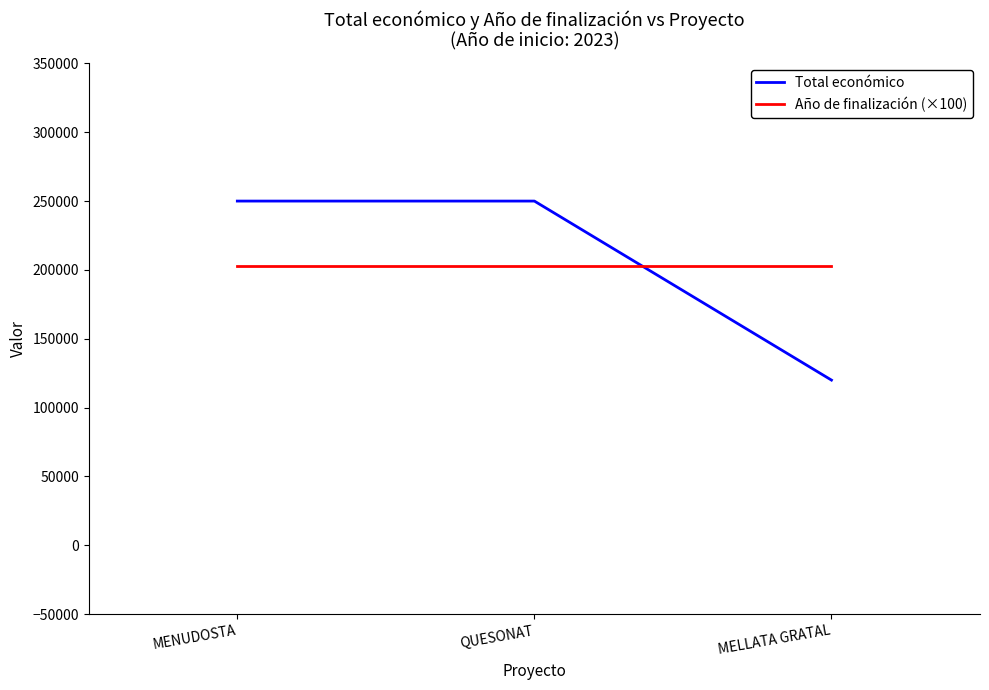

Does the chart display data point markers on the line(s)?

No